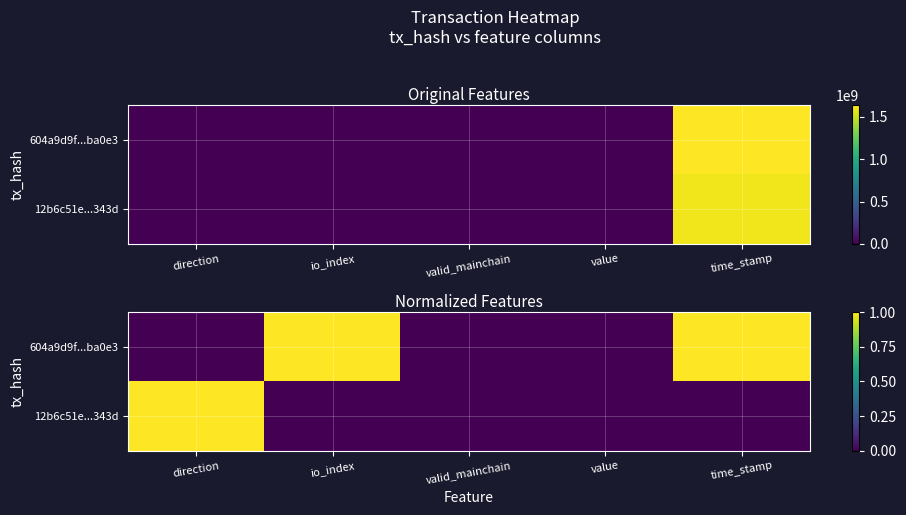

True or false: 604a9d9f...ba0e3 has a value of 0 at valid_mainchain.

False